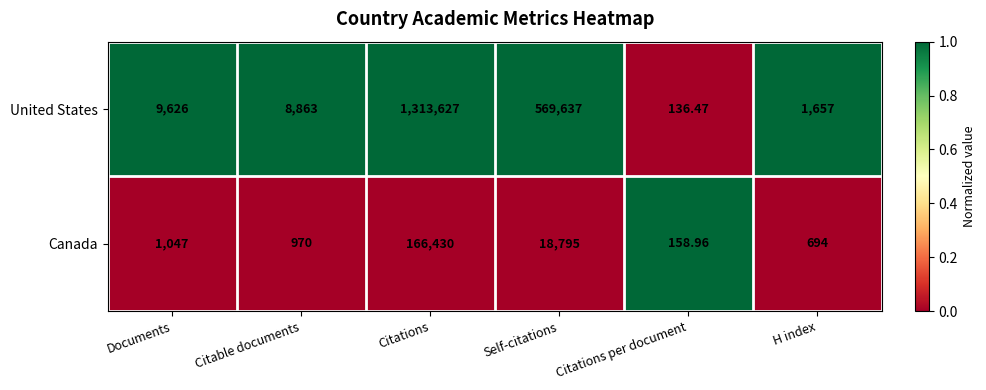

At which category is the sum across all series the highest?

Citations